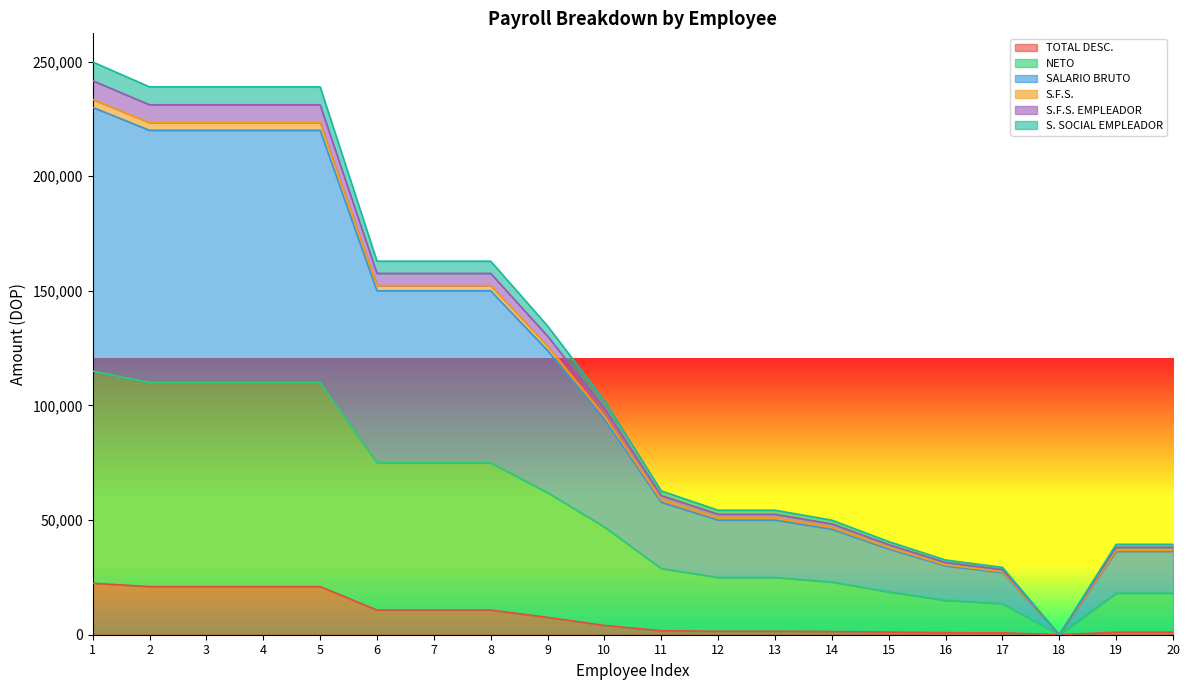

What is the maximum value for TOTAL DESC.?

22455.3